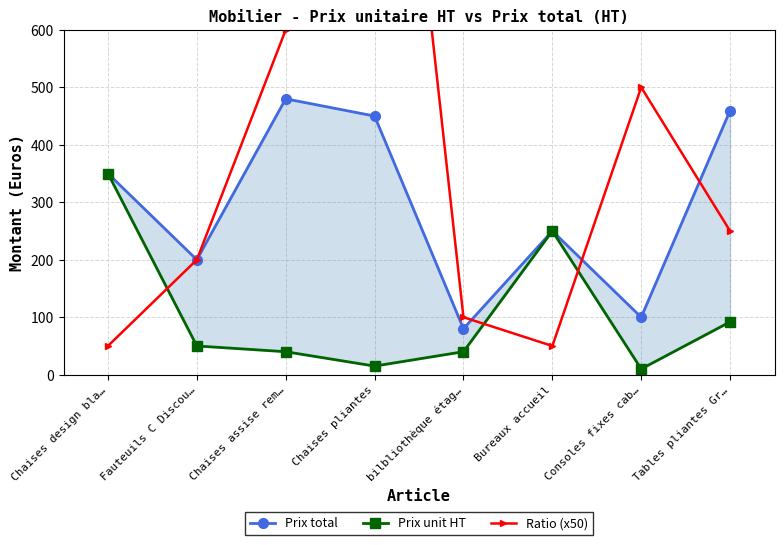

True or false: Prix total has a value of 100.0 at Consoles fixes cab….

True